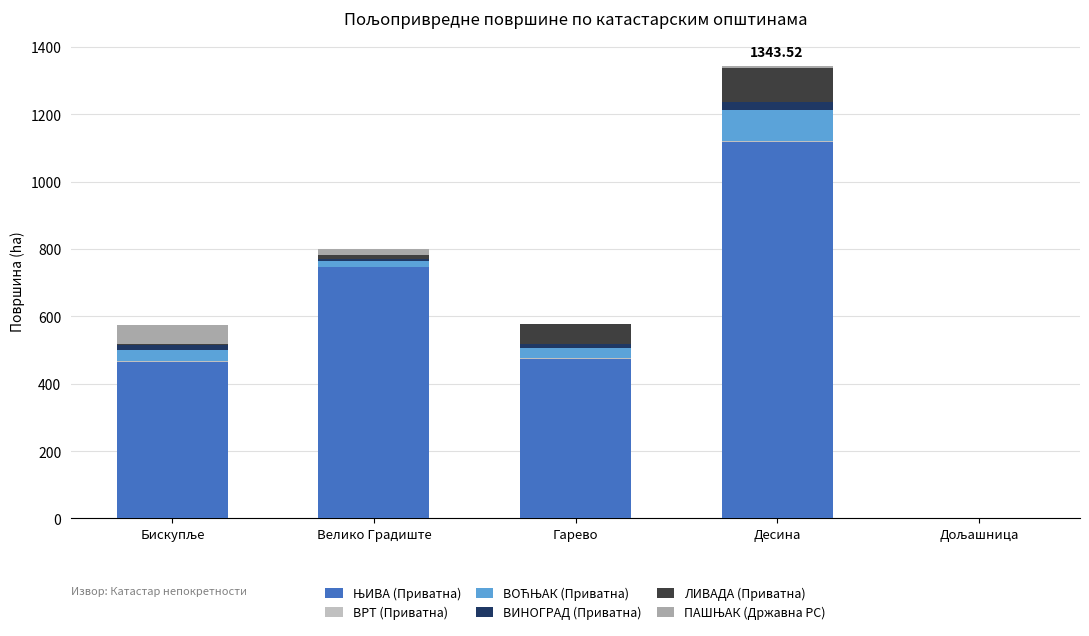

What is the total value across all series at Дољашница?

2.6